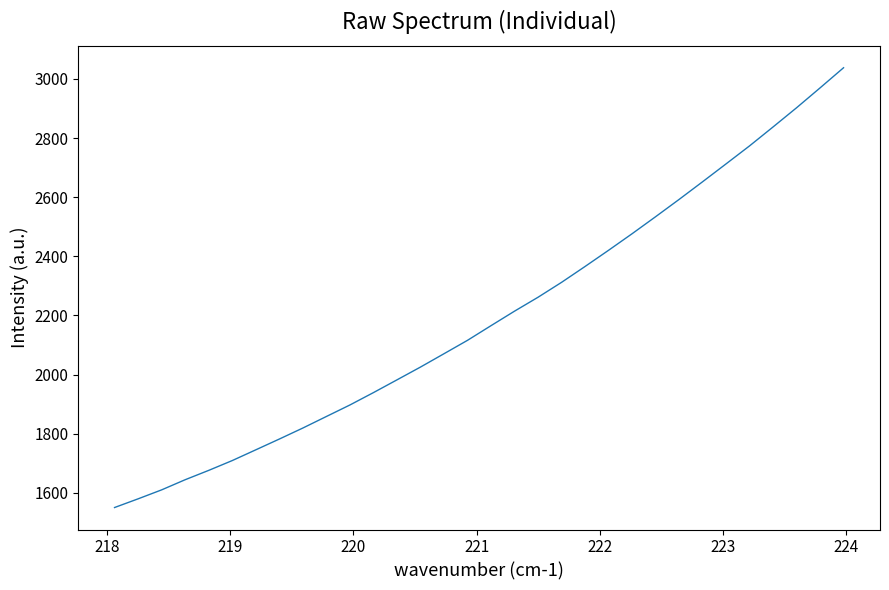

Reading left to right, extract all data points from this chart.

1550.4	1579.8	1610.1	1644.4	1676.0	1709.2	1745.5	1782.0	1819.3	1858.3	1897.2	1939.1	1982.2	2025.5	2070.6	2115.9	2165.5	2214.6	2261.7	2312.0	2365.7	2420.5	2476.4	2533.9	2592.4	2652.2	2712.7	2773.6	2837.6	2902.4	2969.6	3037.7